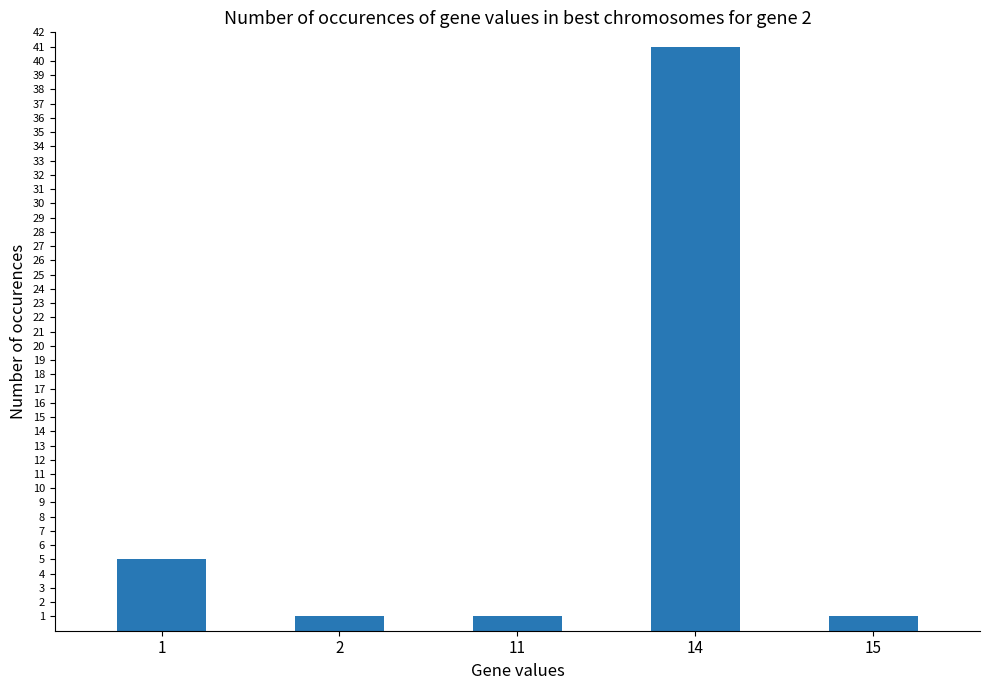

What is the ratio of the value at 1 to the value at 15?

5.0